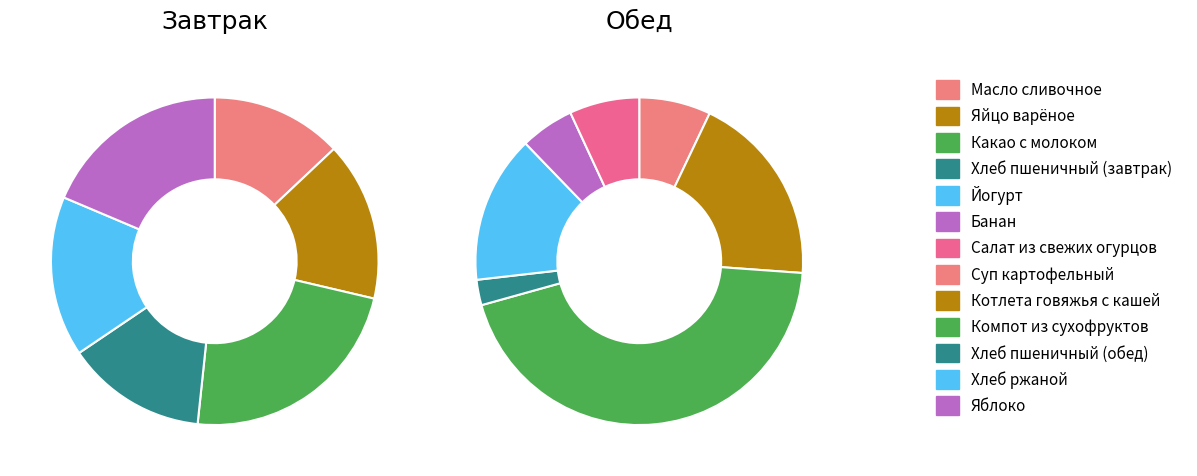

Is it true that Масло сливочное is 1% of the pie?

False